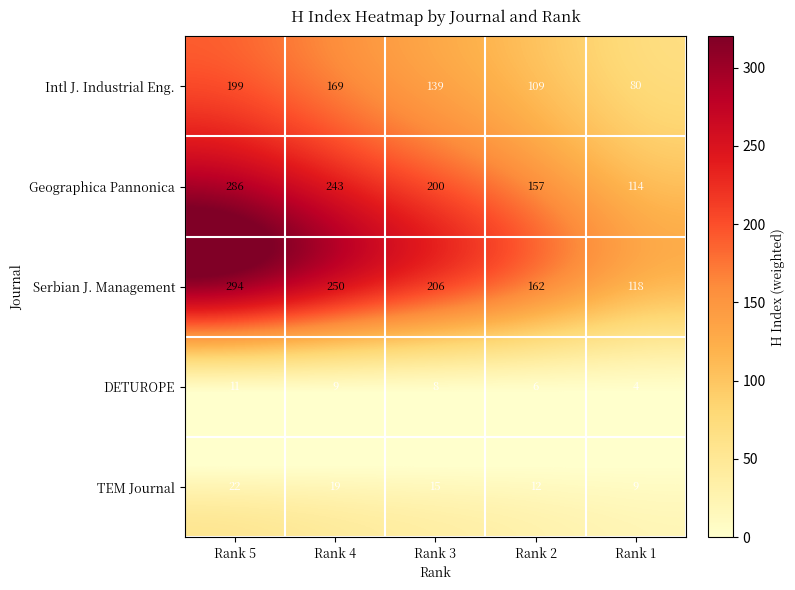

What is the difference between the highest and lowest values at Rank 2?

156